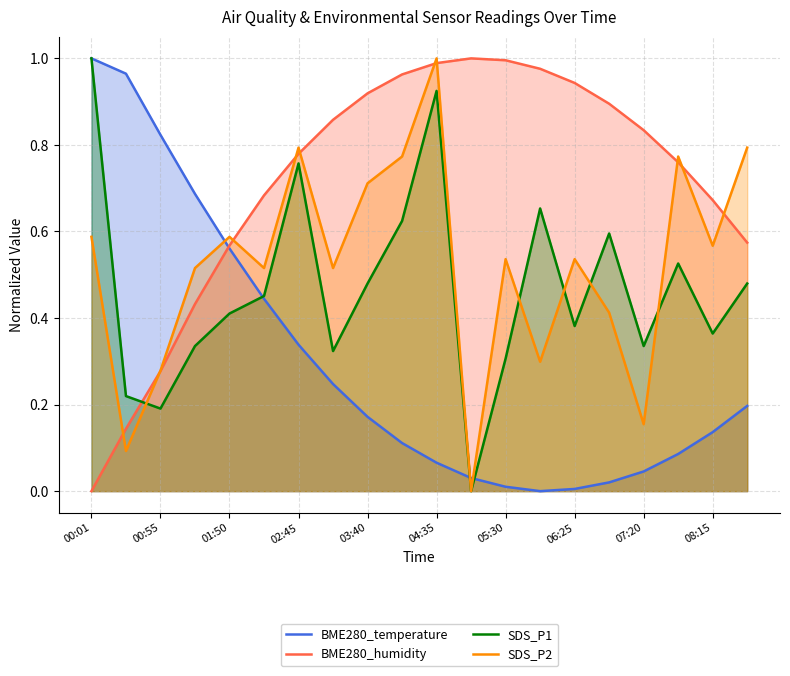

What is the maximum value shown in the chart?

1.0